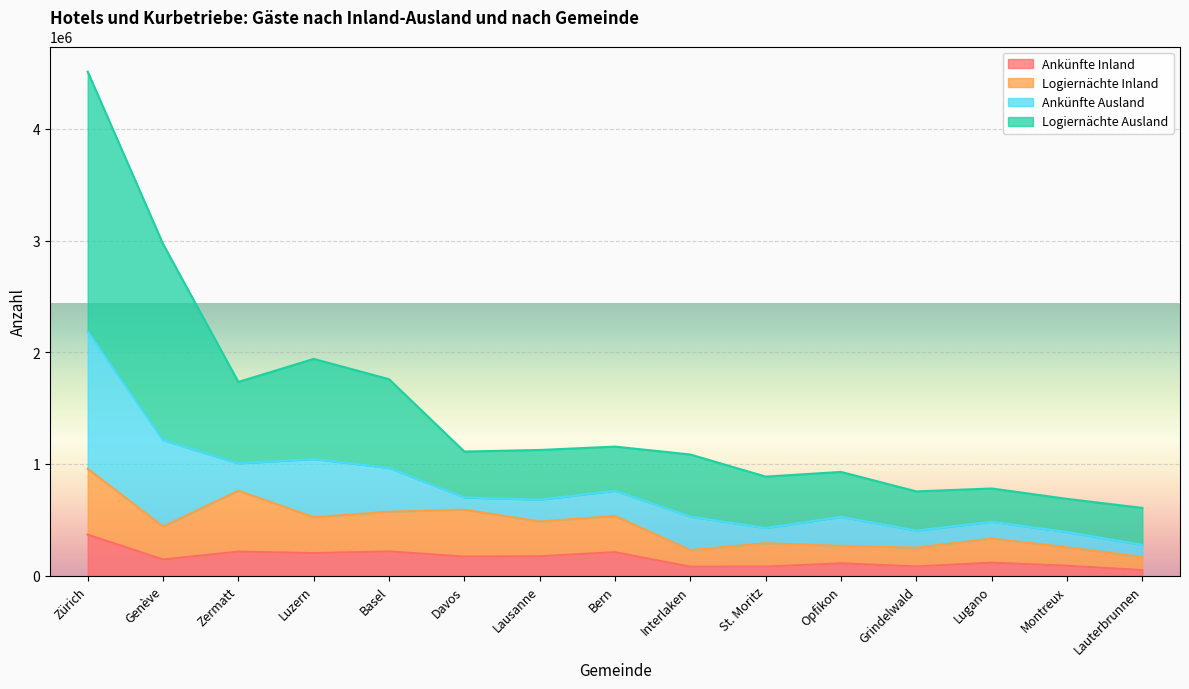

What position from the left is Luzern?

4